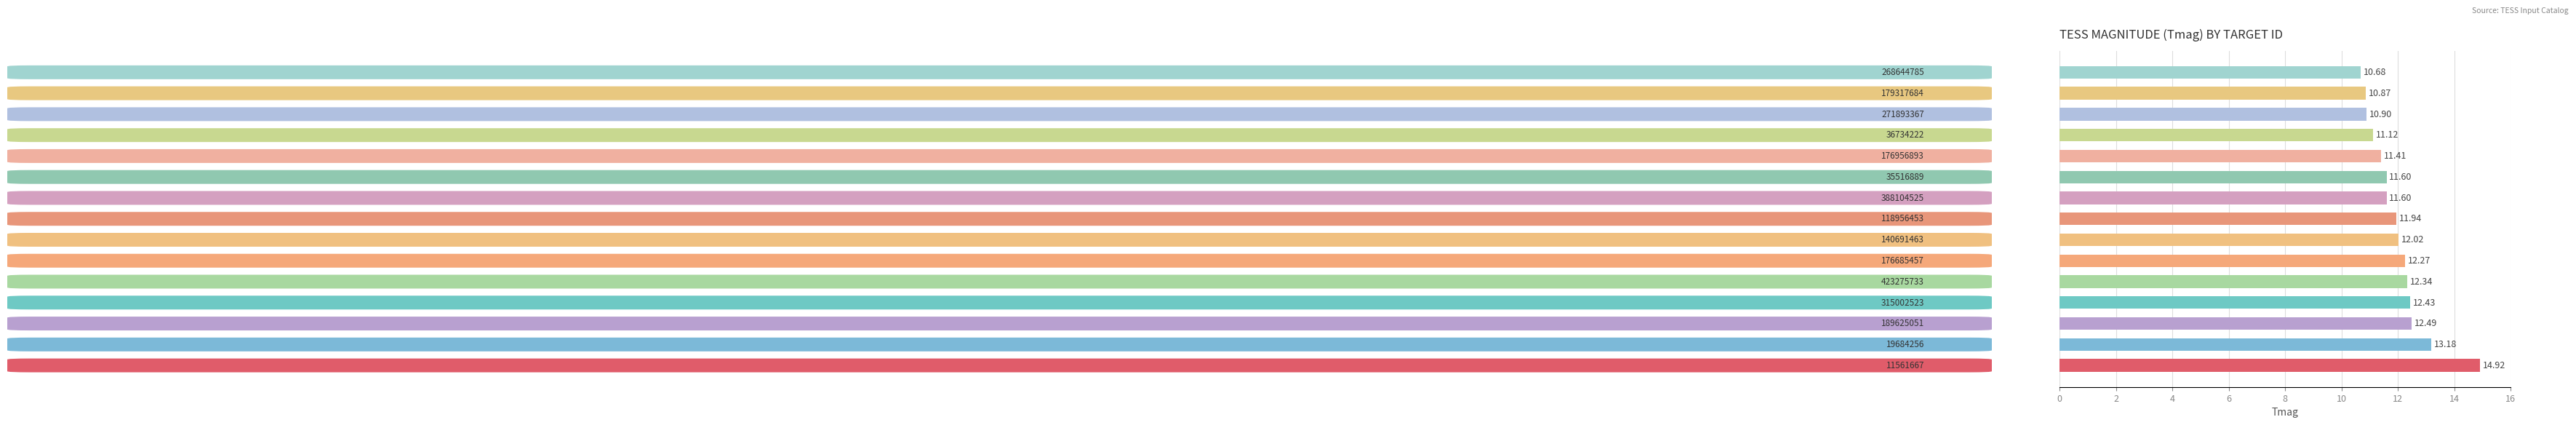

Count the number of values greater than 11.

12